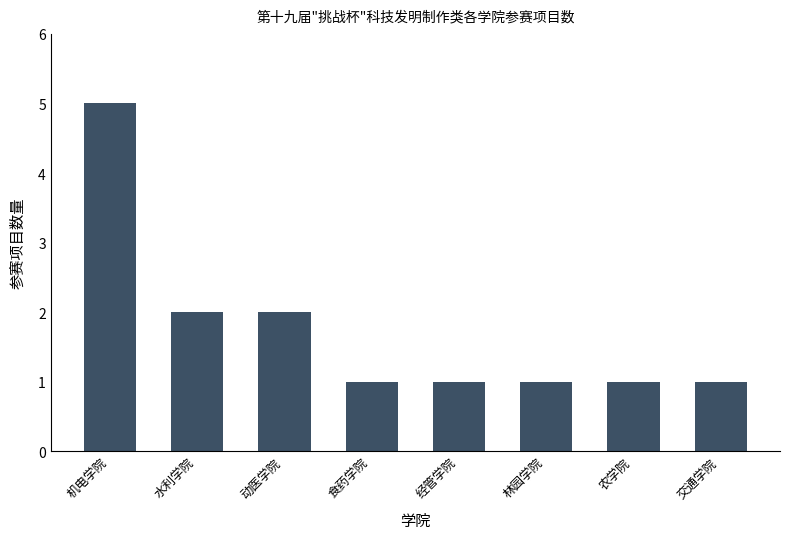

How many values are between 1 and 2?

7